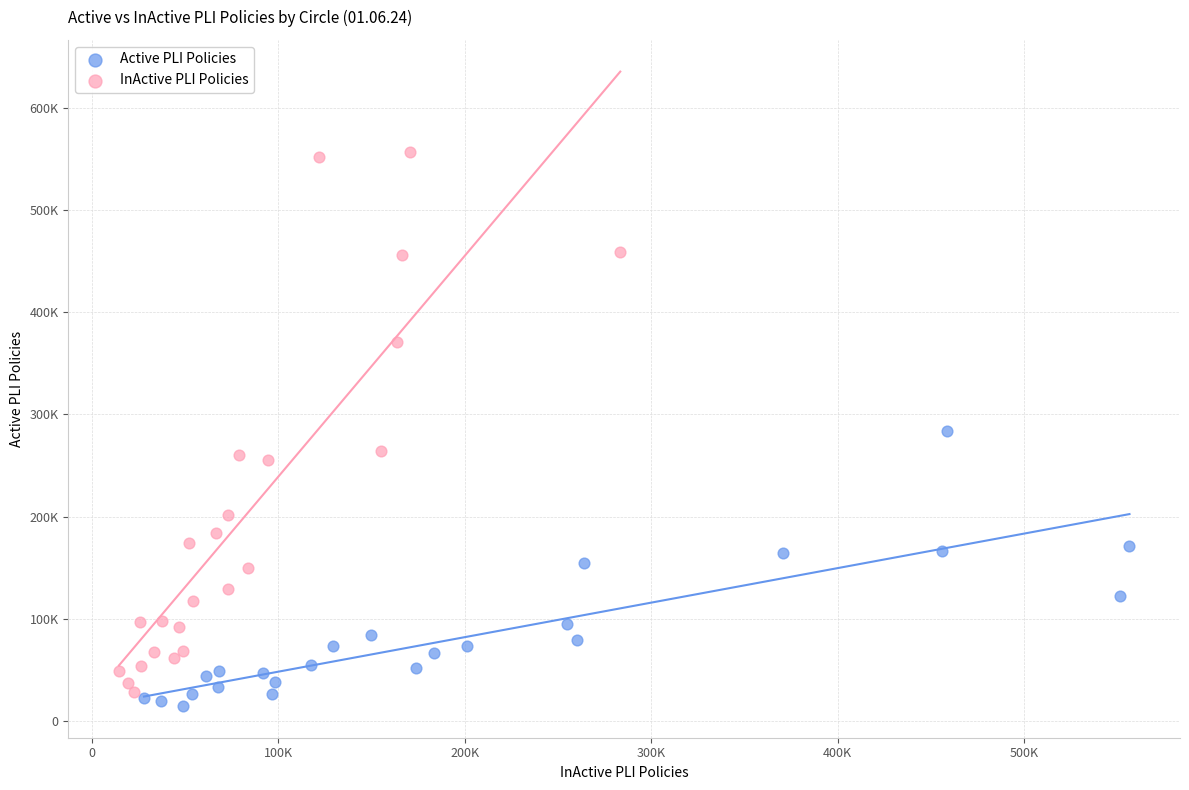

Which series reaches the minimum Y coordinate?

Active PLI Policies